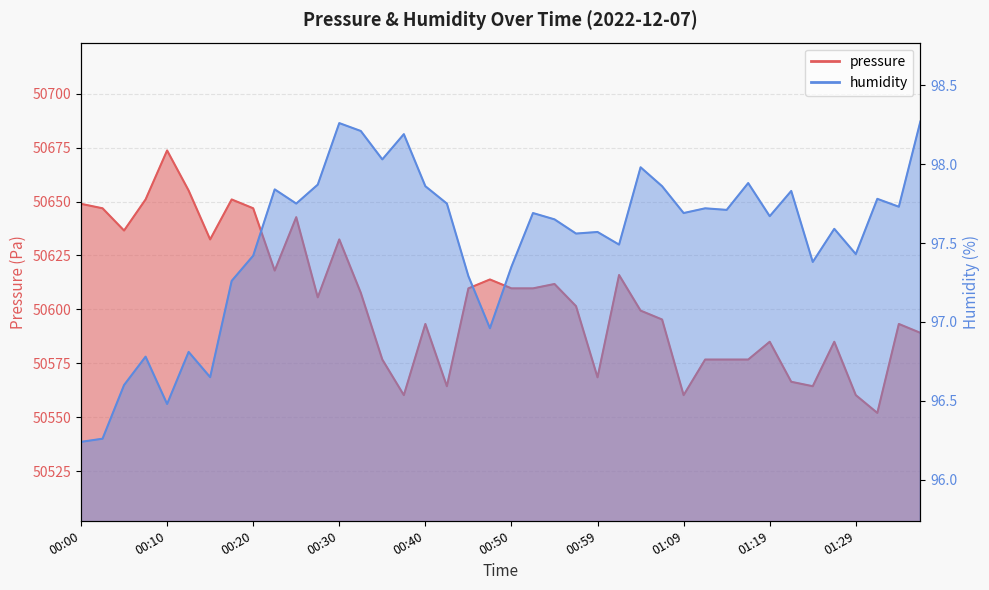

What is the label of the 30th point from the left?

01:12